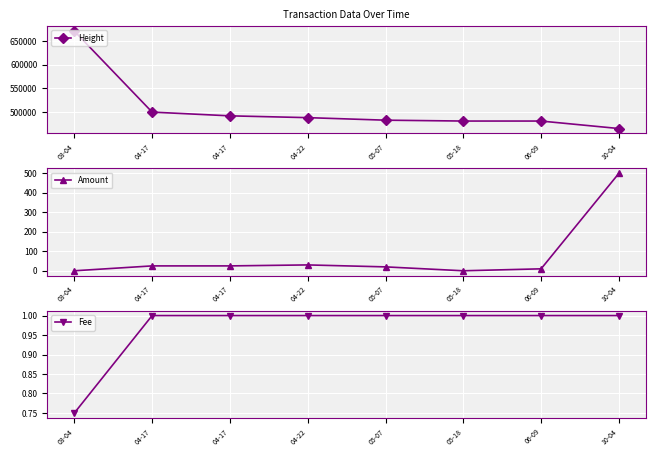

Rank the series at 10-04 from lowest to highest value.

Fee, Amount, Height